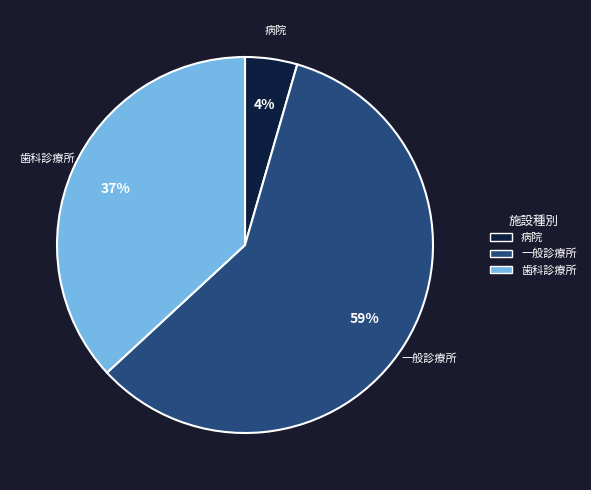

Do 歯科診療所 and 一般診療所 together represent more than half of the pie?

Yes